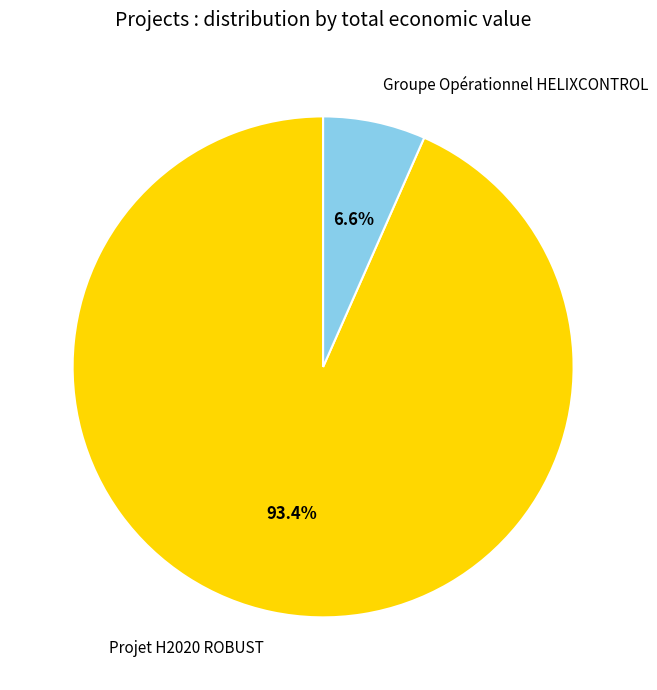

Which slice is the largest?

Projet H2020 ROBUST